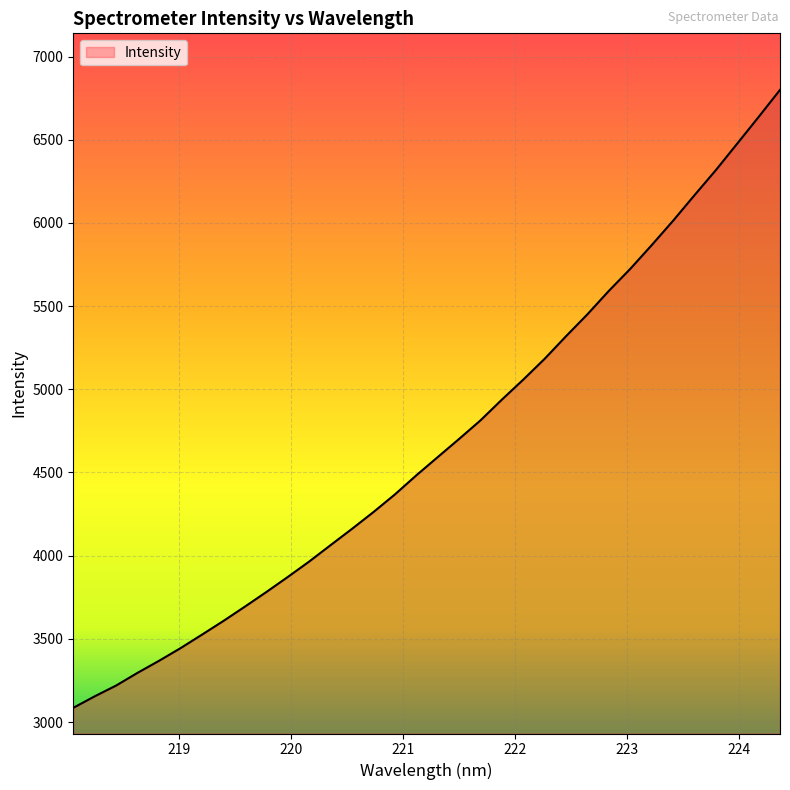

What is the sum of all values?

158989.5